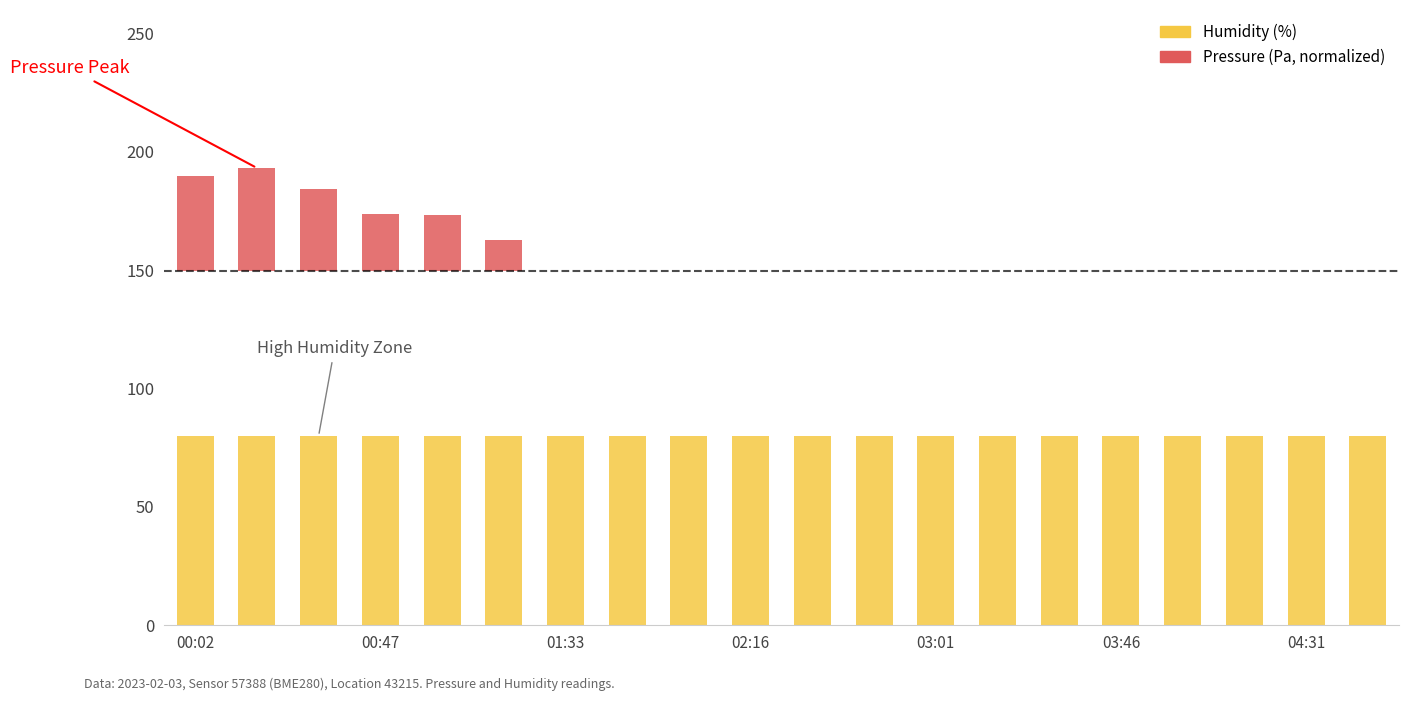

List the labels in order of Humidity (%) value, largest first.

00:02, 00:47, 01:33, 02:16, 03:01, 03:46, 04:31, 7, 8, 9, 10, 11, 12, 13, 14, 15, 16, 17, 18, 19